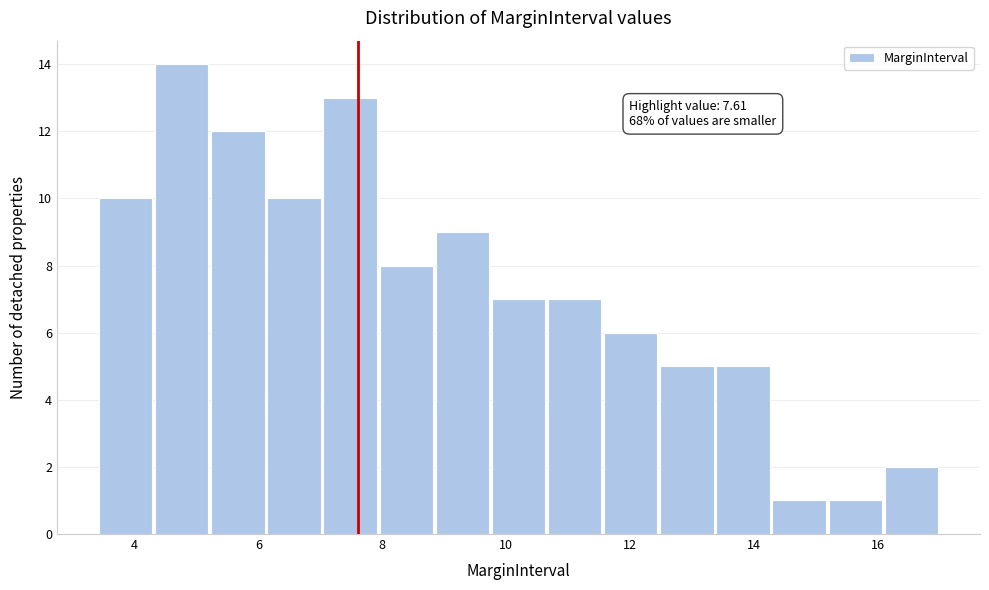

Over which range of the x-axis is the bar tallest?

4.4 to 5.2